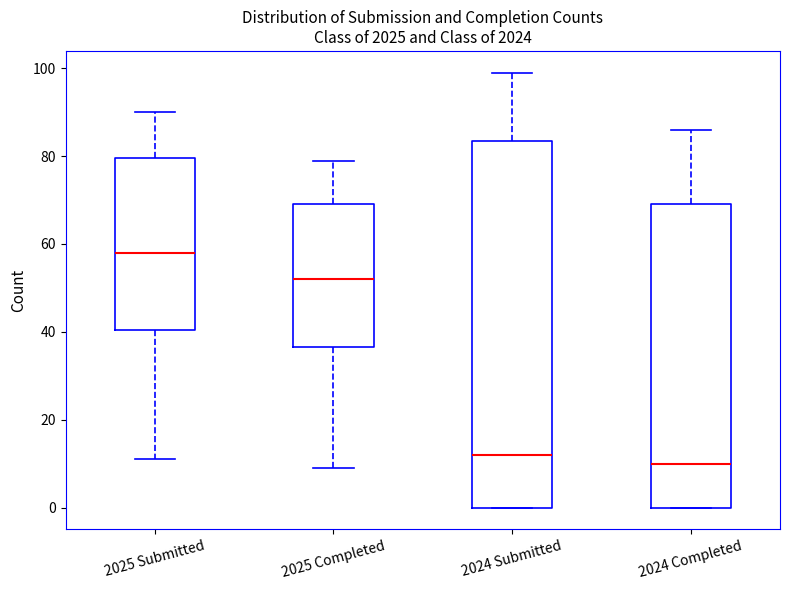

Reading left to right, read every box against the y-axis: the position of its median line, the range the box covers, and the ends of its whiskers. The values are not printed on the chart, so give them approximately, as read against the axis.

2025 Submitted: median 58, box 40 to 80, whiskers 12 to 90
2025 Completed: median 52, box 36 to 70, whiskers 10 to 80
2024 Submitted: median 12, box 0 to 84, whiskers 0 to 100
2024 Completed: median 10, box 0 to 70, whiskers 0 to 86